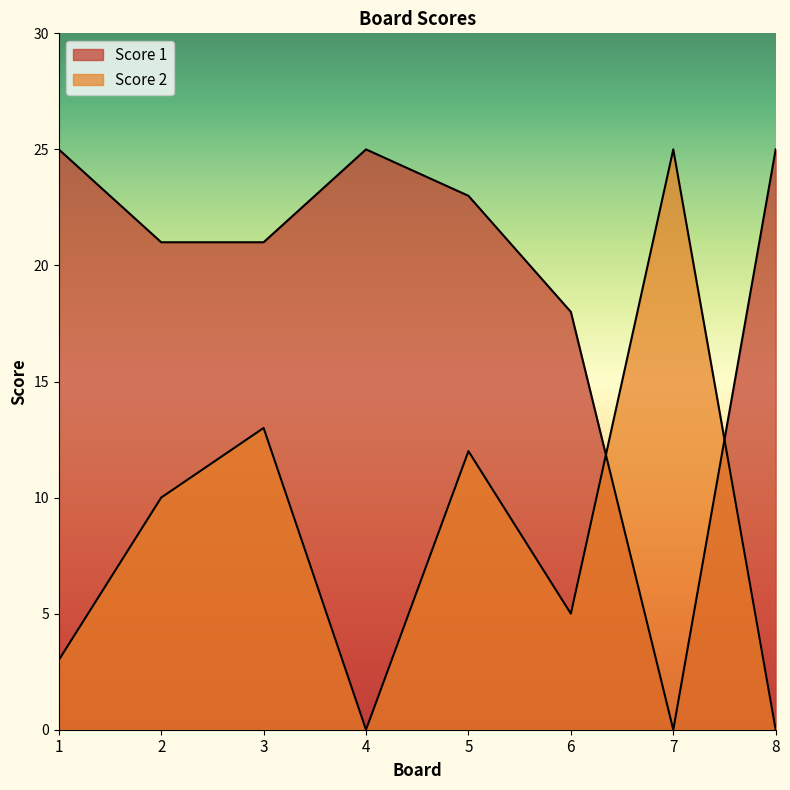

What is the difference between the Score 2 values at 1 and 2?

7